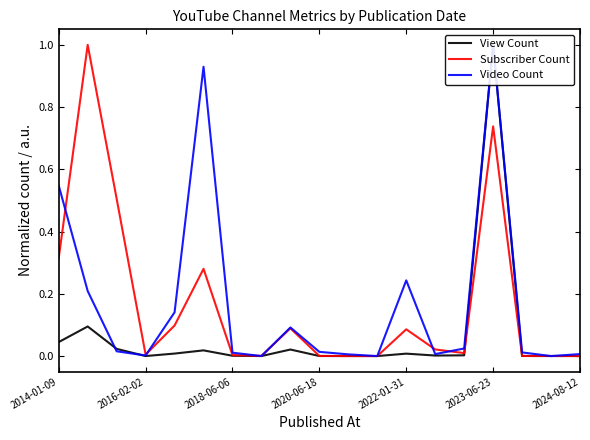

What is the highest value of the Subscriber Count series?

1.0